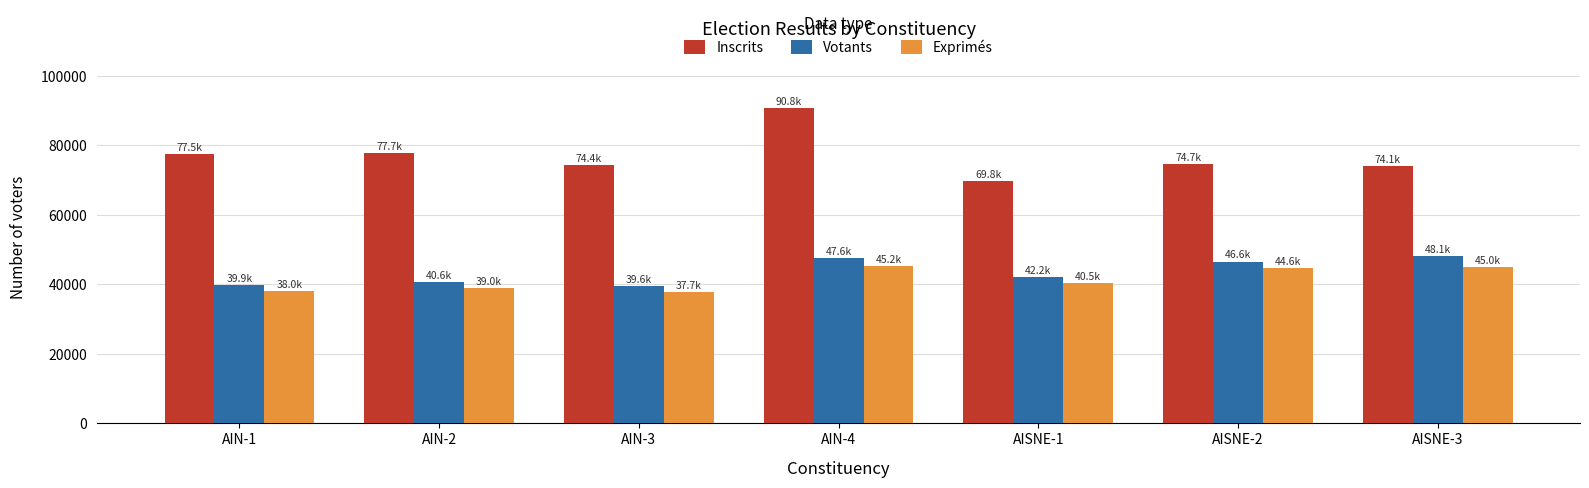

The value of Votants at AISNE-1 is 42233. True or false?

True